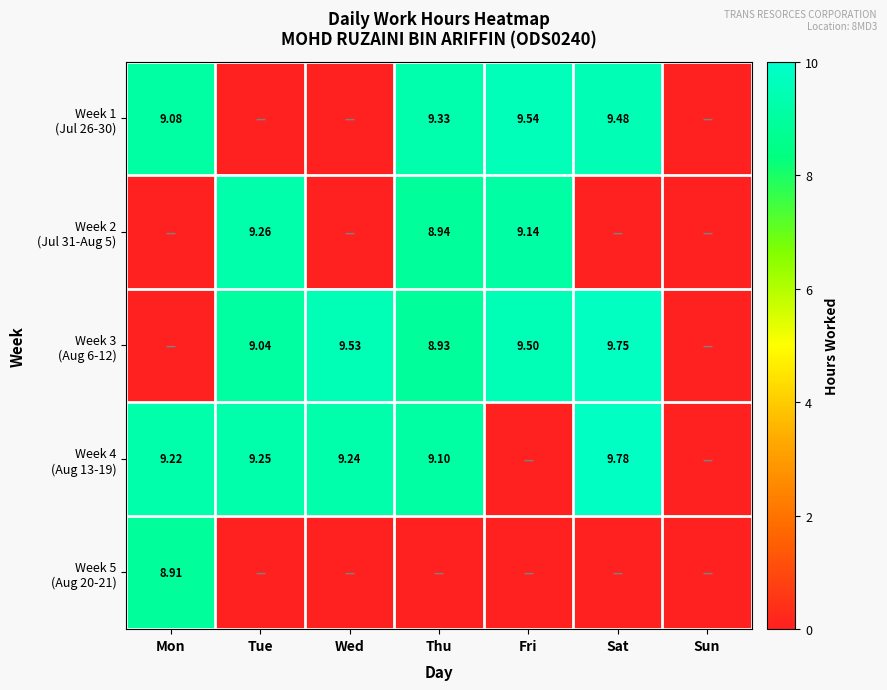

What is the average value of the Week 3 (Aug 6-12) series?

6.7